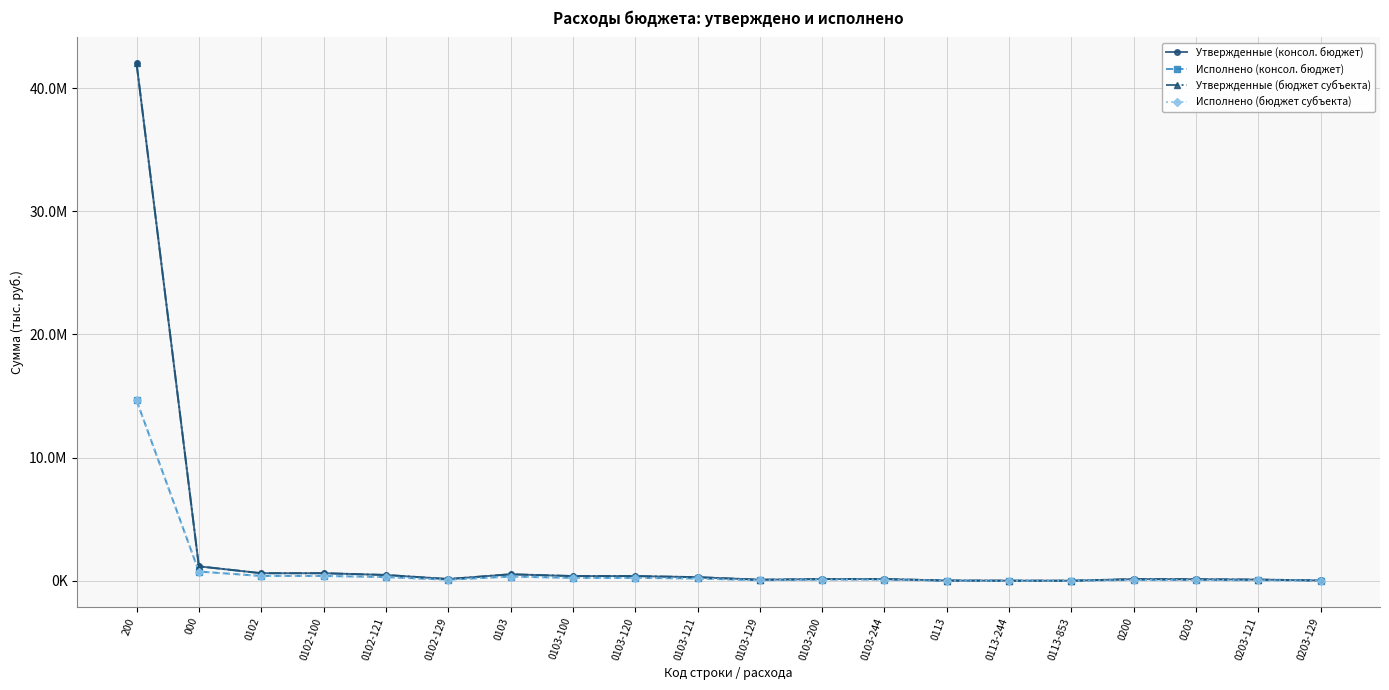

Rank the series by their maximum value, from highest to lowest.

Утвержденные (консол. бюджет), Утвержденные (бюджет субъекта), Исполнено (консол. бюджет), Исполнено (бюджет субъекта)